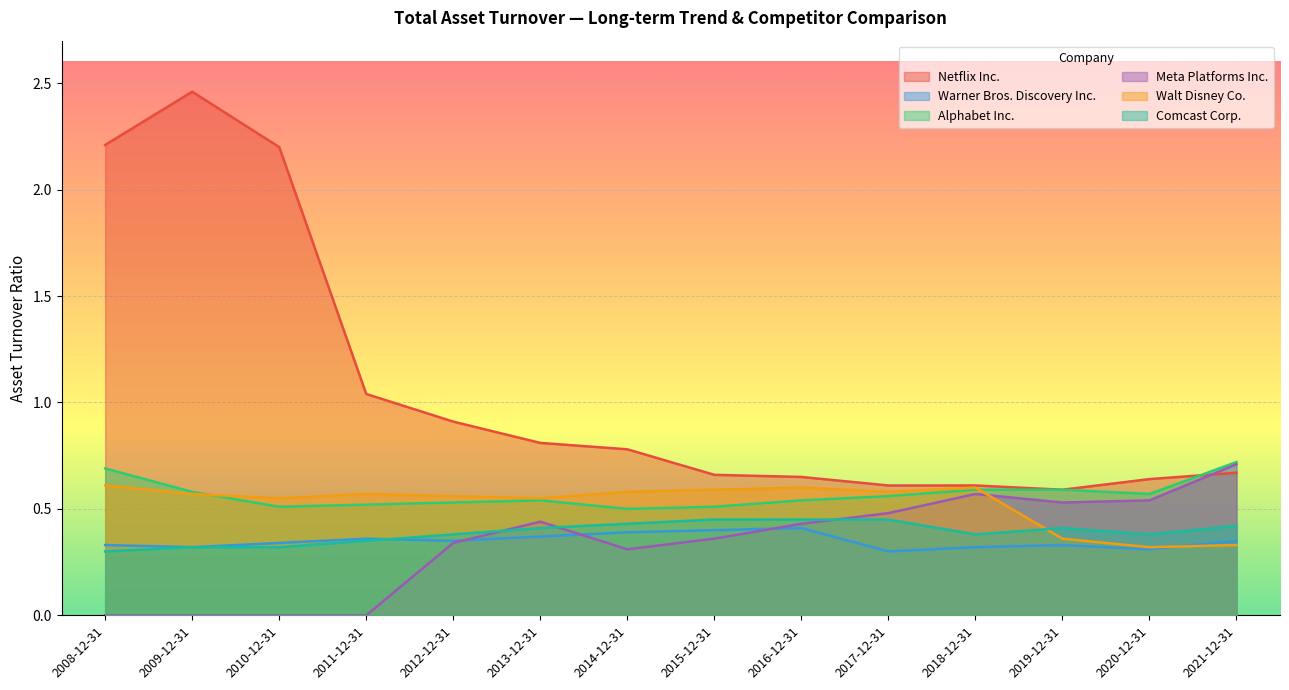

How many interior local peaks does the Alphabet Inc. series have?

1